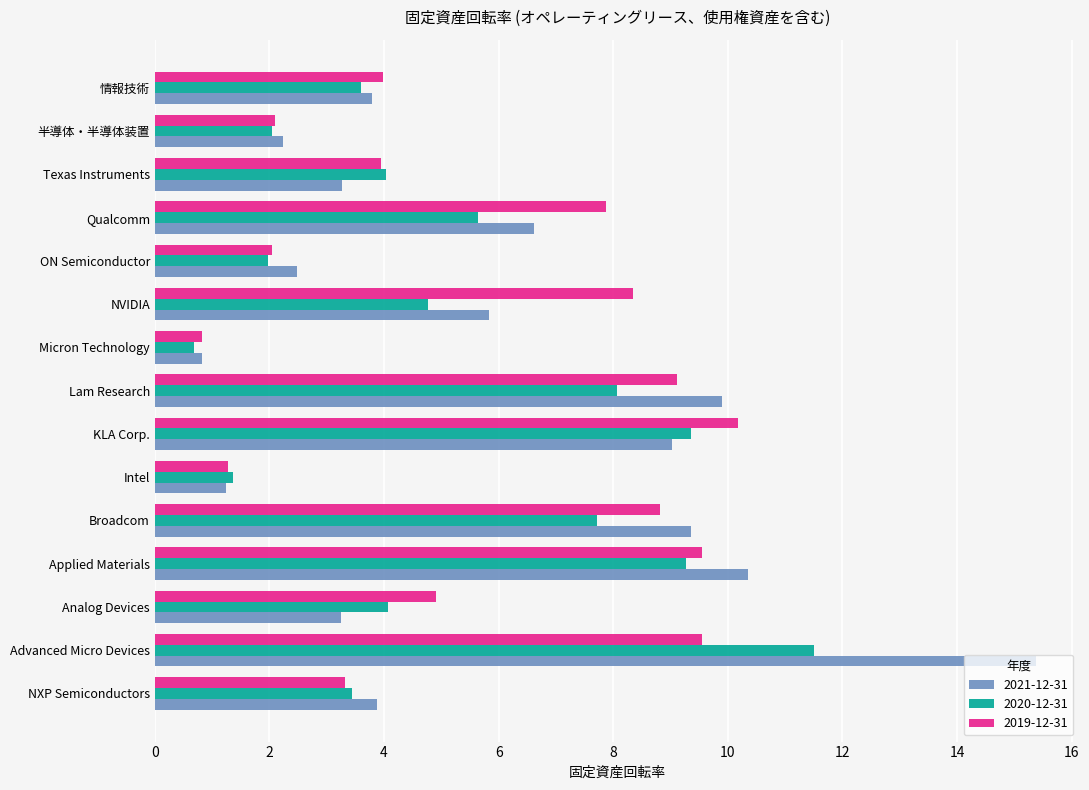

List the series in order of their peak value, lowest first.

2019-12-31, 2020-12-31, 2021-12-31